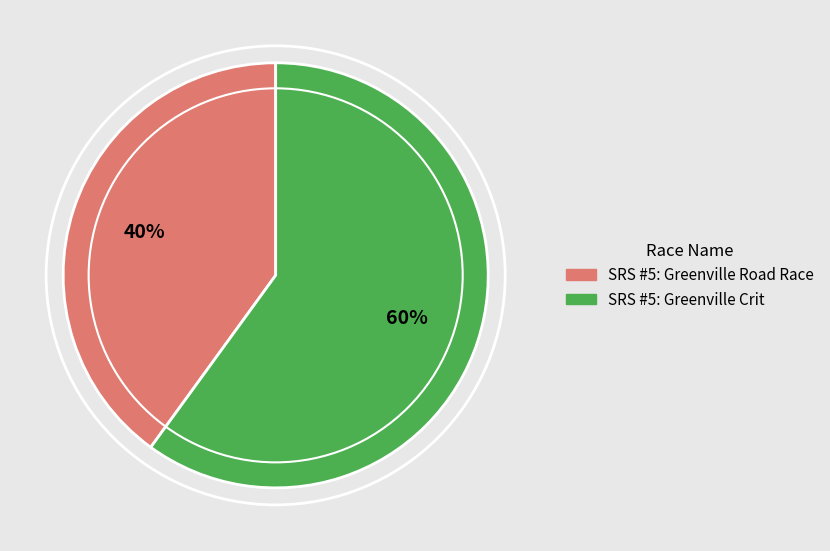

Count the number of slices in the pie.

2